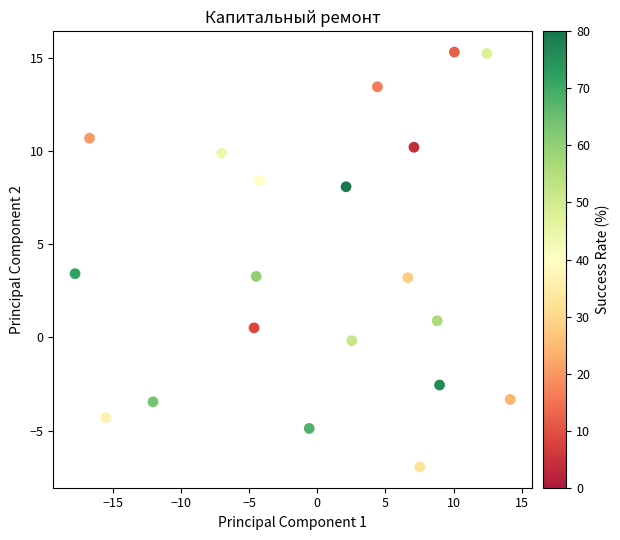

What is the range of Y values (max minus min)?

22.2